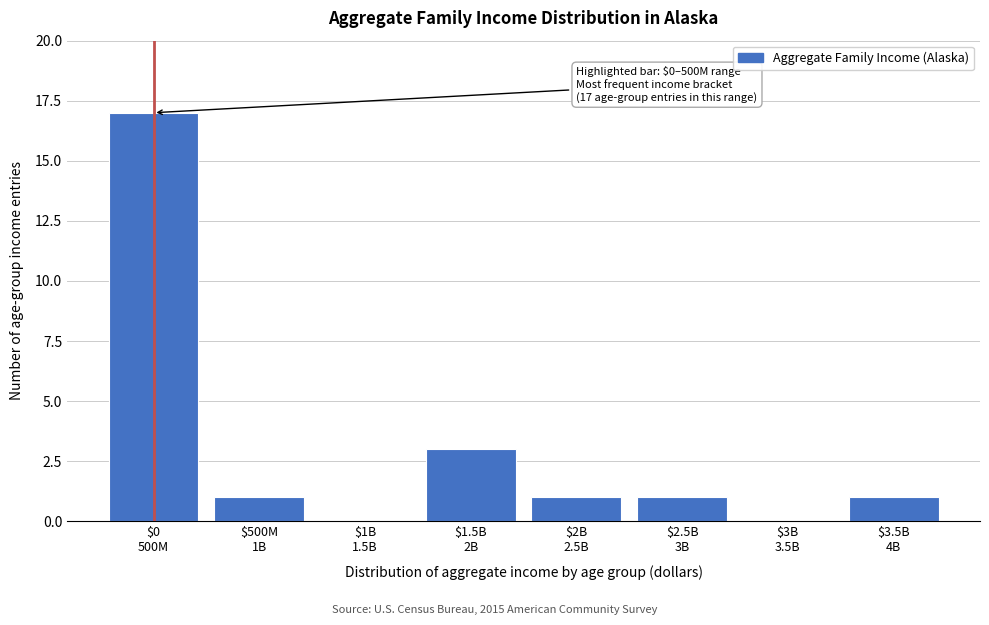

What is the maximum value shown in the chart?

17